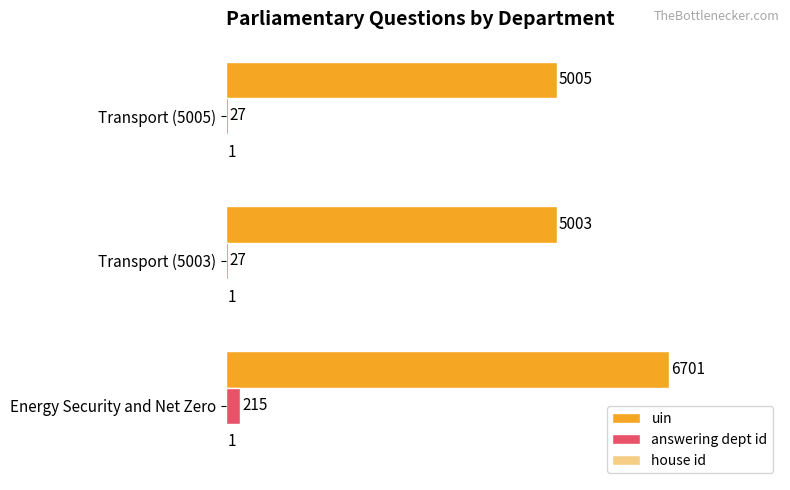

What is the total value across all series at Energy Security and Net Zero?

6917